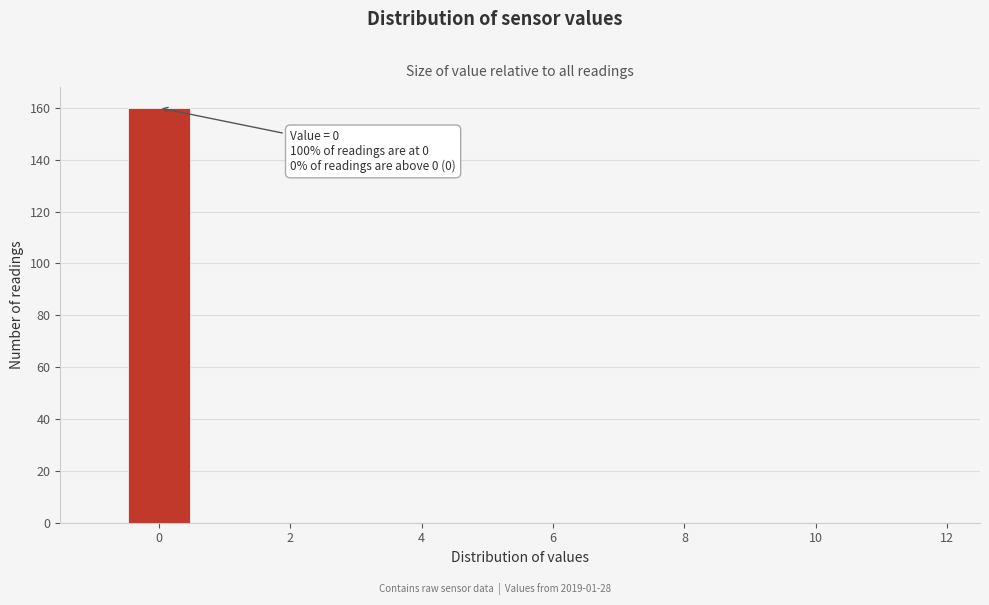

Which range on the x-axis has the tallest bar?

-0.5 to 0.5